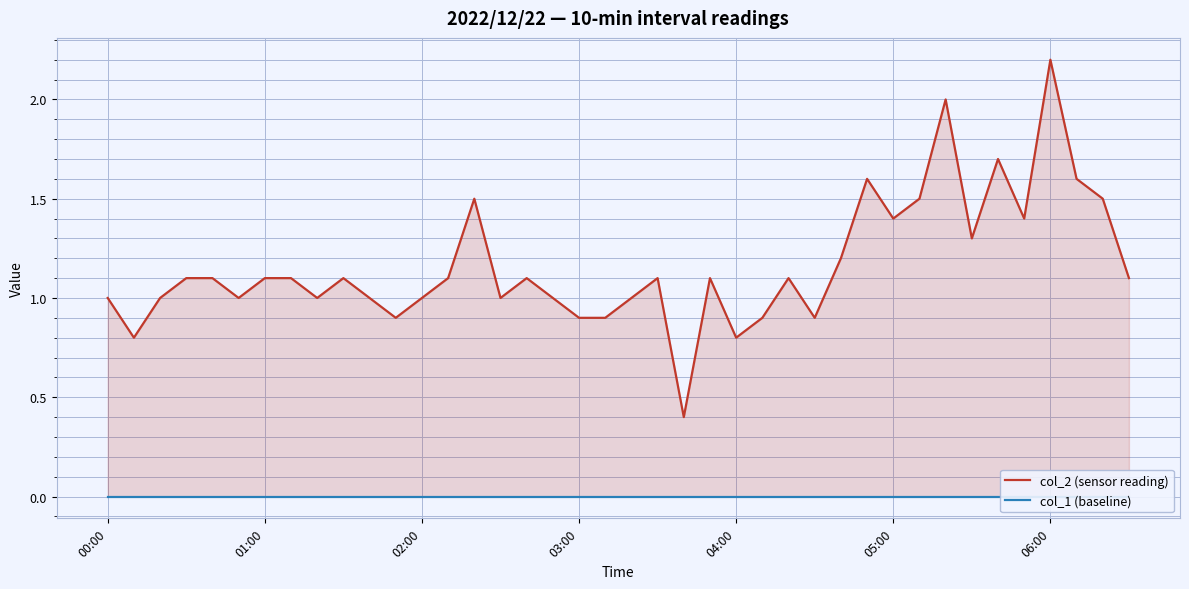

What is the difference between the maximum and minimum values in the col_2 (sensor reading) series?

1.8